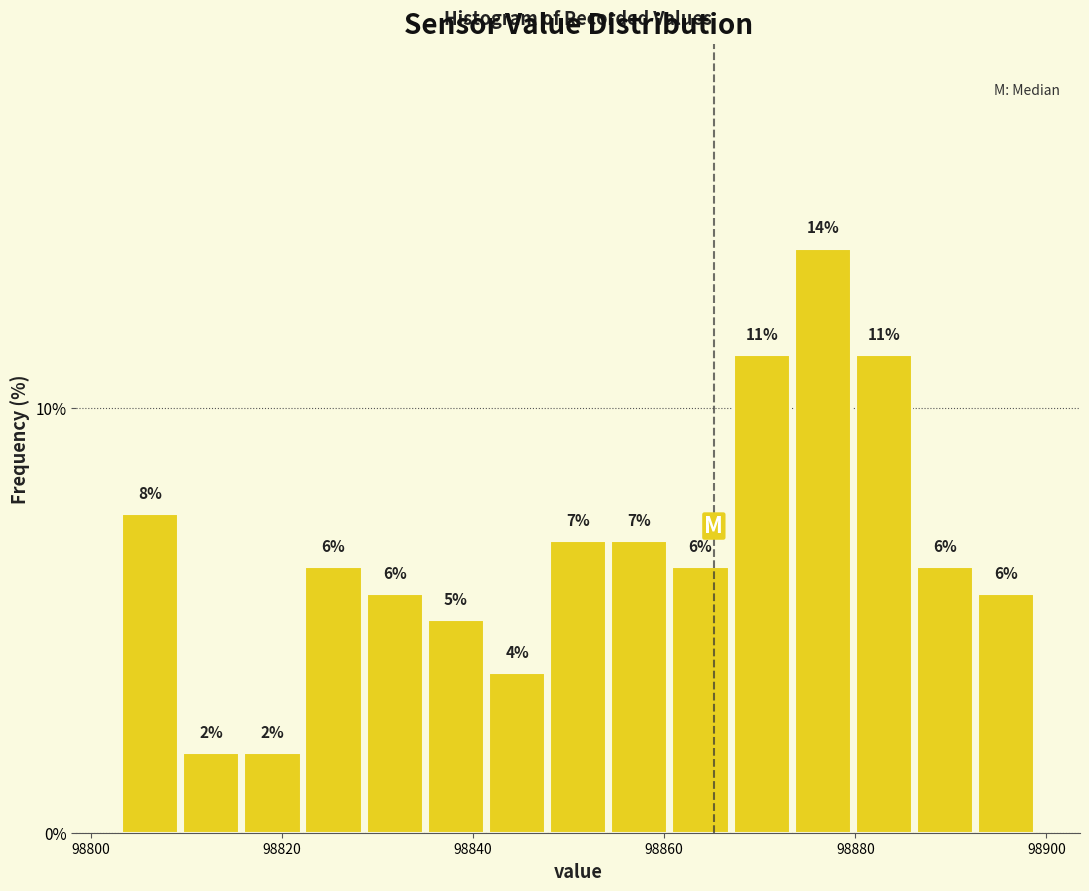

Read against the x-axis, roughly where is the centre of the tallest bar?

98876